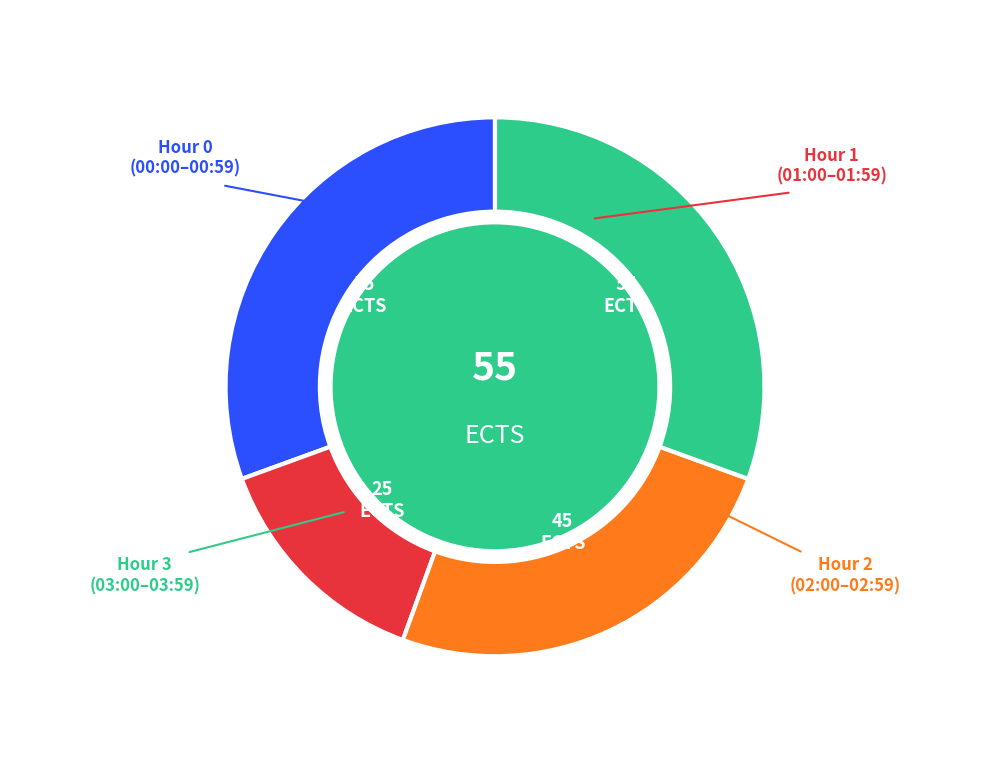

Is there any slice that represents more than half of the pie?

No